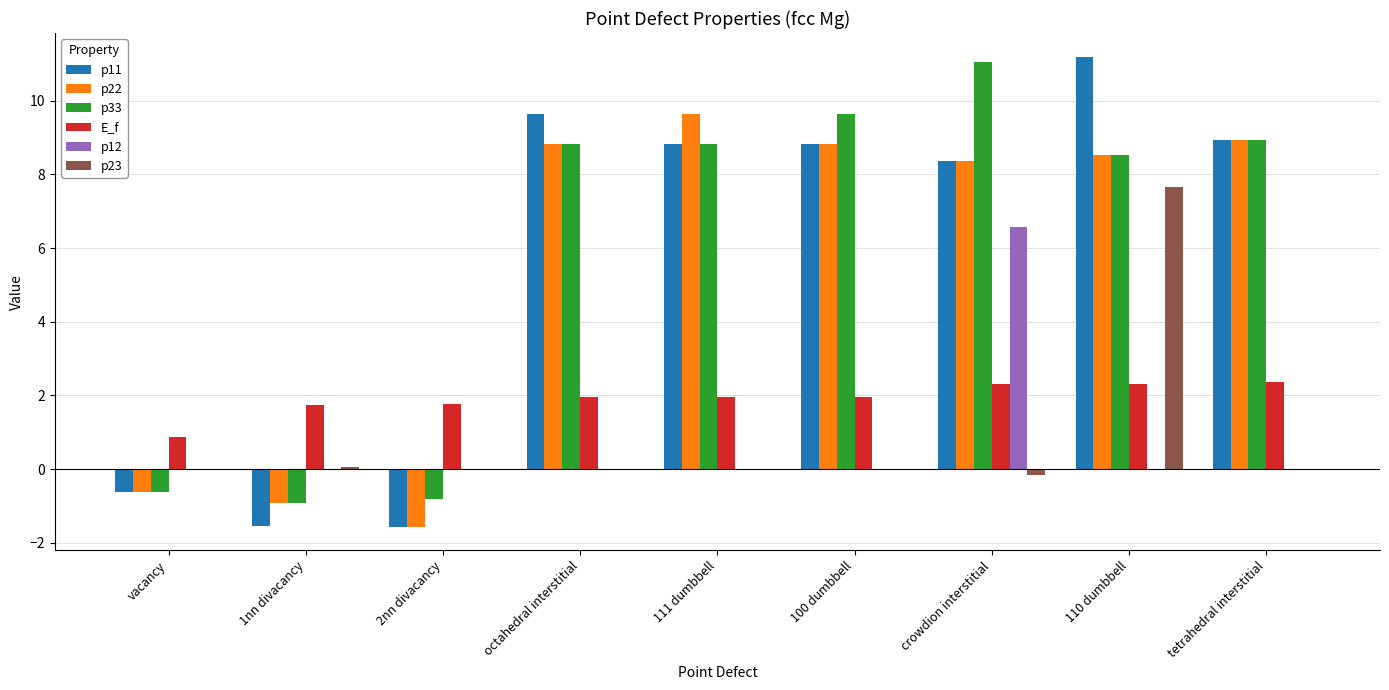

At which label does p11 reach its peak?

110 dumbbell